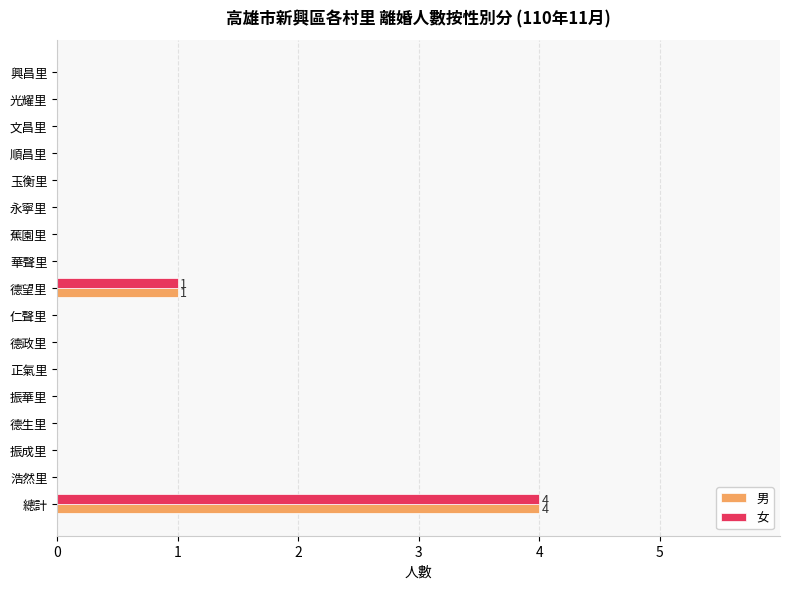

Where is 女 nearest to the value 2?

德望里